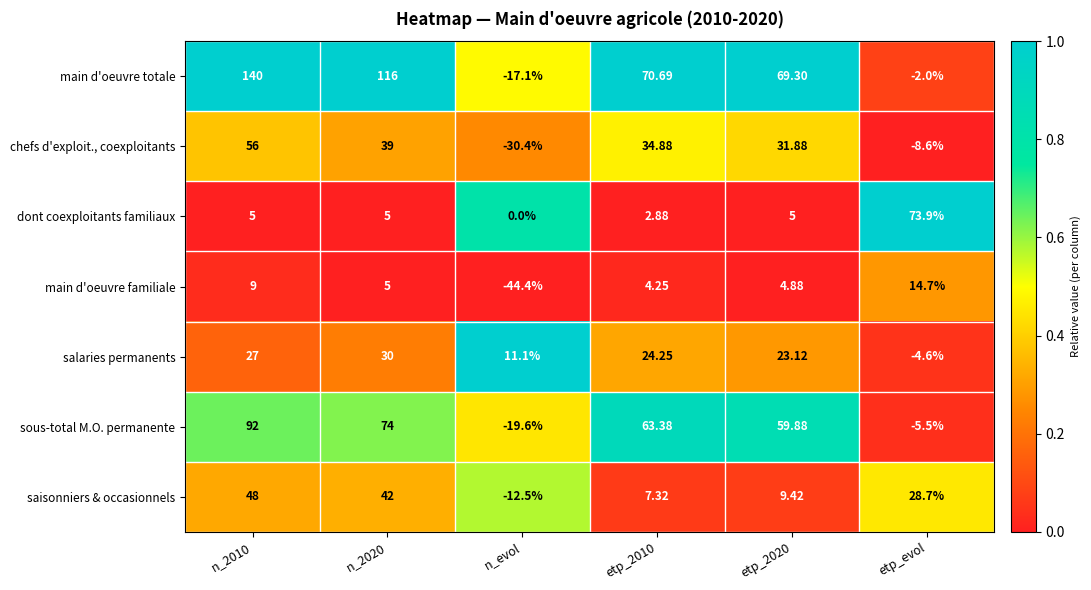

List the series in order of their peak value, lowest first.

main d'oeuvre familiale, salaries permanents, saisonniers & occasionnels, chefs d'exploit., coexploitants, dont coexploitants familiaux, sous-total M.O. permanente, main d'oeuvre totale